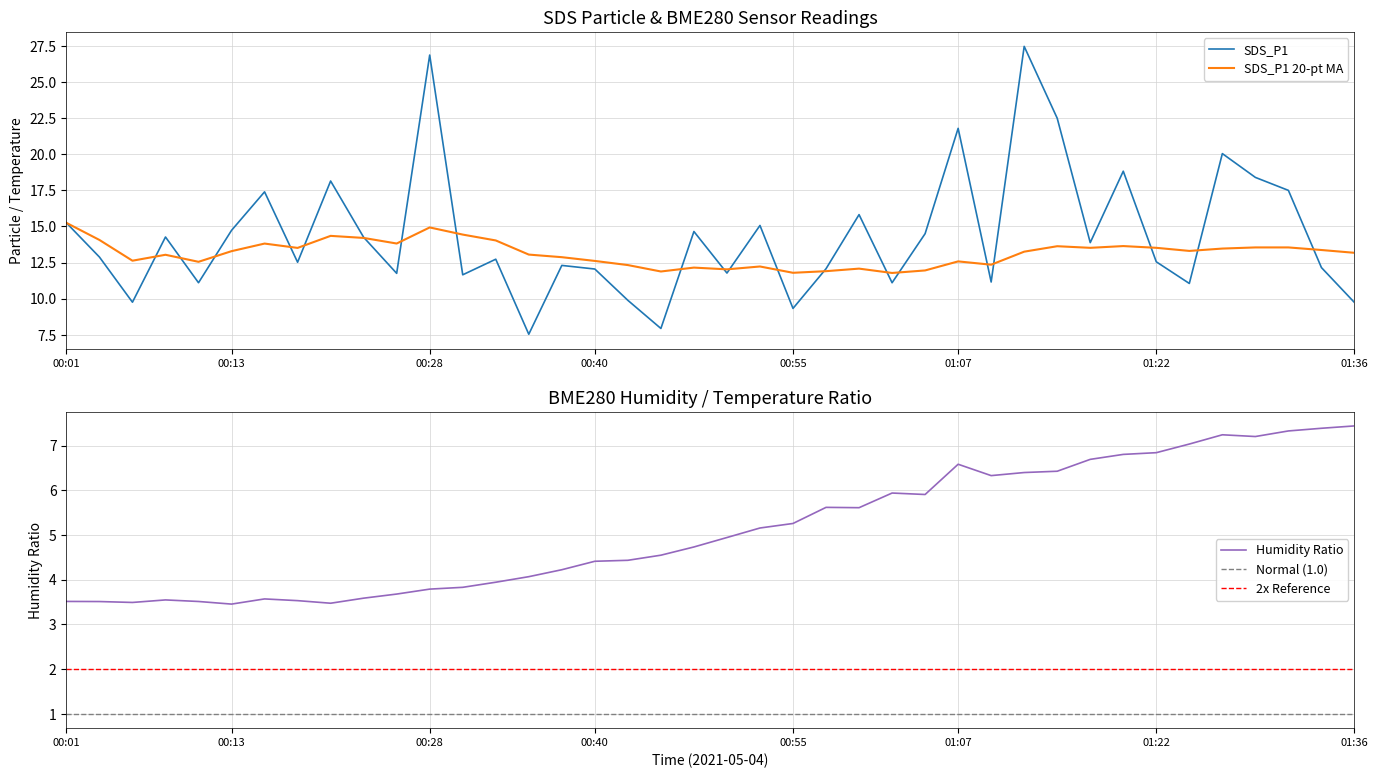

True or false: SDS_P1 has more than 0 interior local peaks.

True